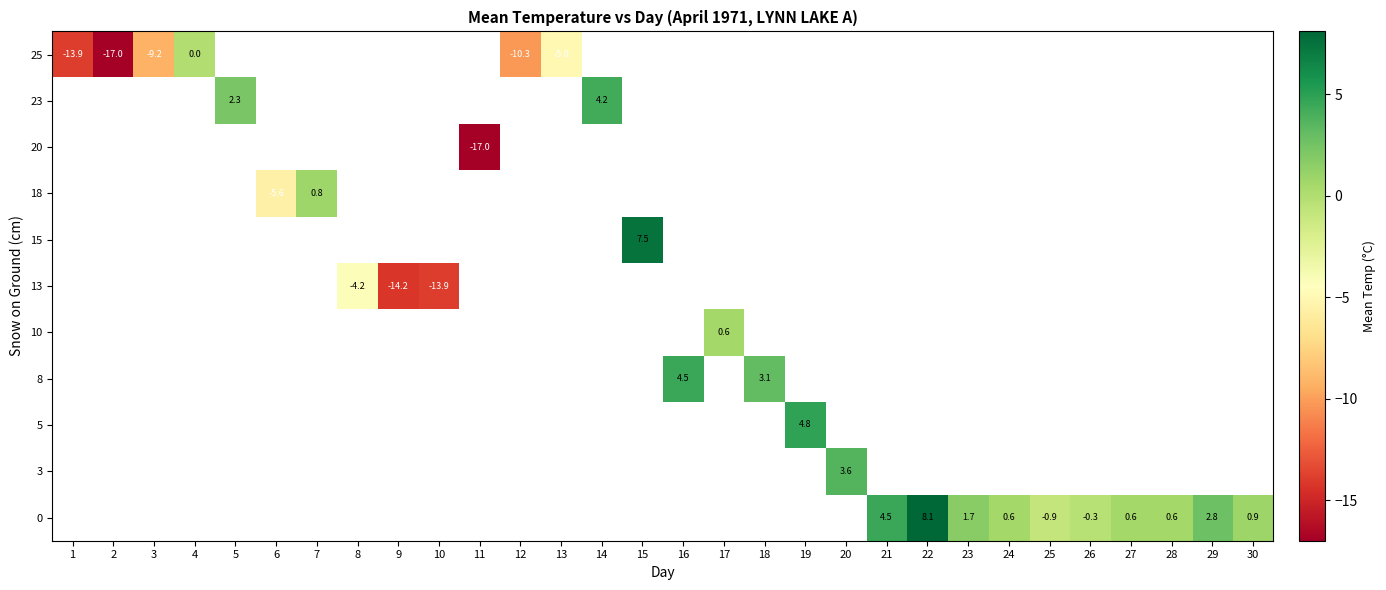

At 18, list the series in order from largest to smallest.

0, 3, 5, 8, 10, 13, 15, 18, 20, 23, 25